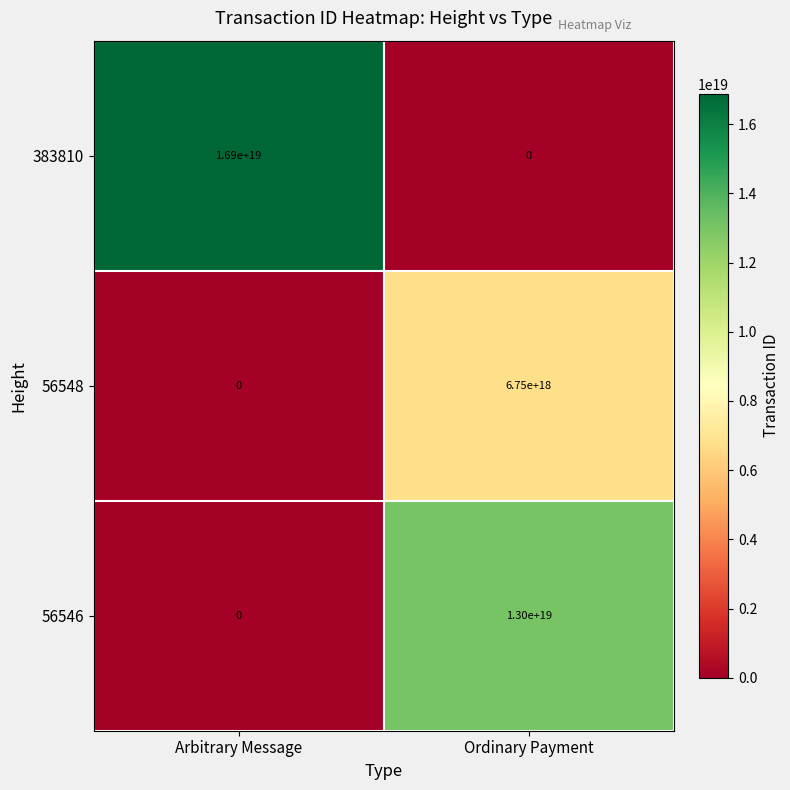

Which label corresponds to the largest value in the chart?

Arbitrary Message